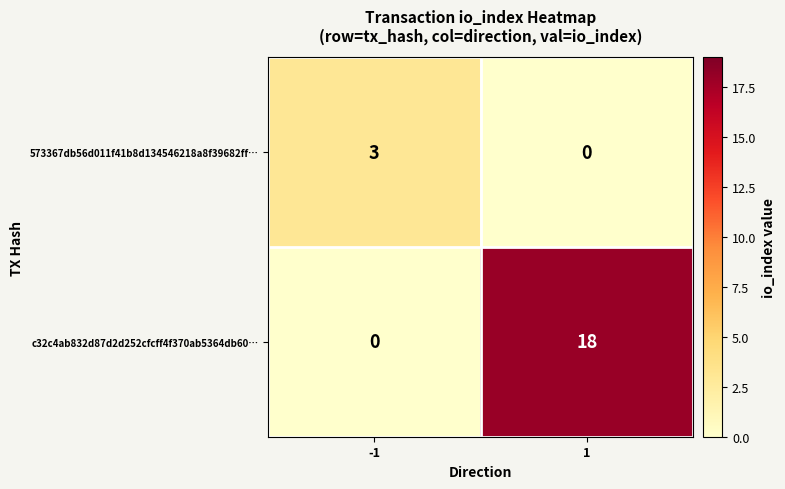

The c32c4ab832d87d2d252cfcff4f370ab5364db60… series shows 18 at 1. True or false?

True